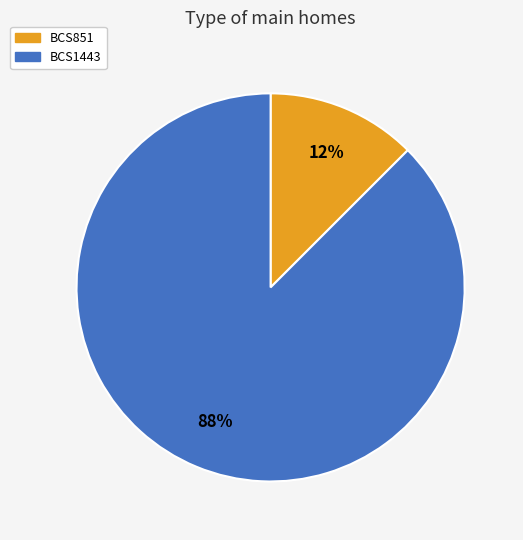

How many segments does this pie chart have?

2